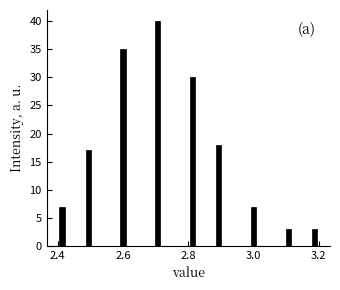

Around what value on the x-axis is the tallest bar? Give the approximate position of its centre, as read against the axis.

2.70